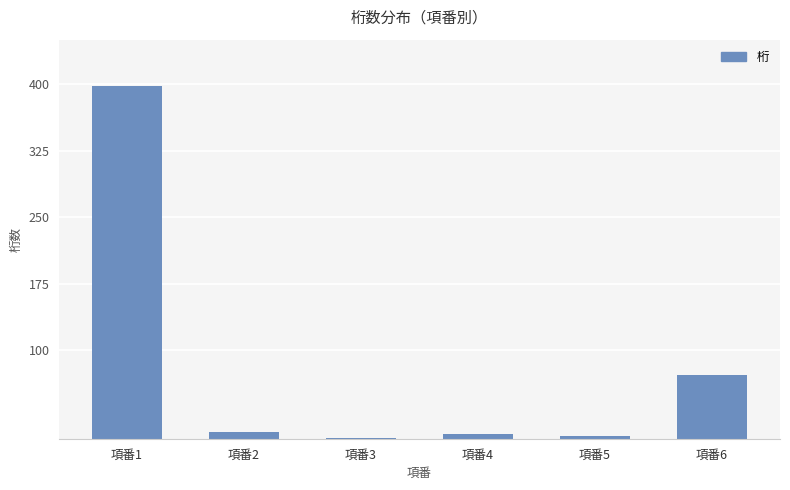

What is the greatest value displayed?

398